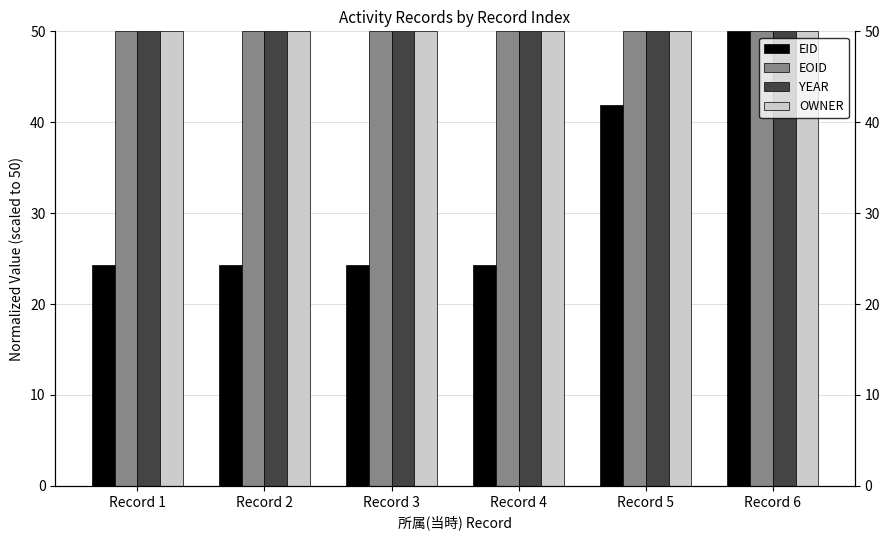

Which series has the largest total across all categories?

YEAR